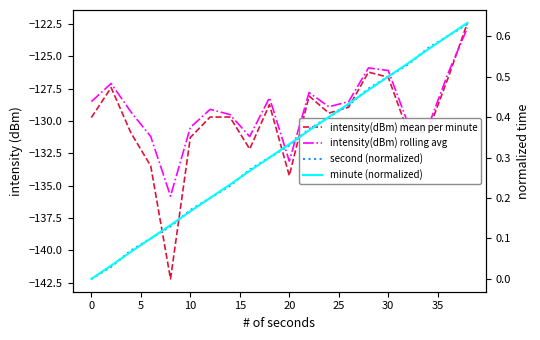

Which series has the largest range (max minus min)?

intensity(dBm) mean per minute